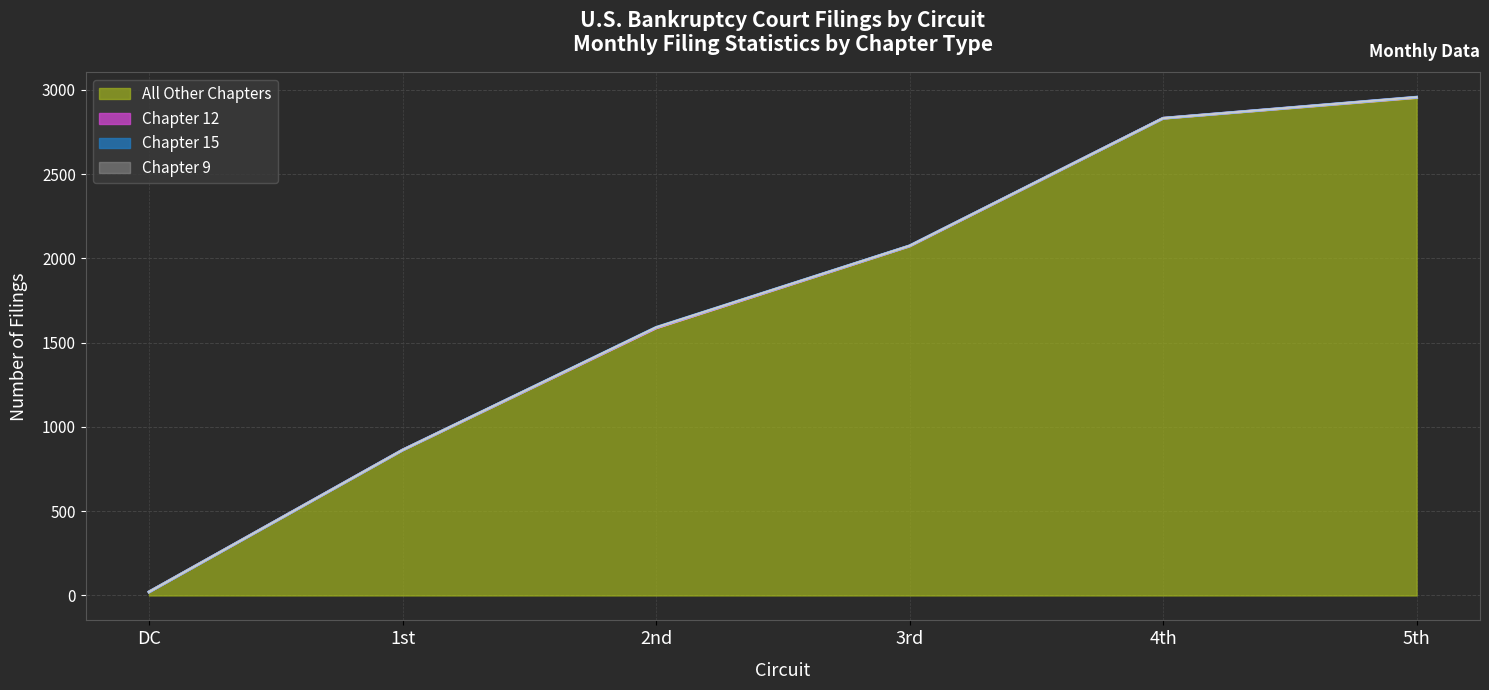

Rank the categories by All Other Chapters value from lowest to highest.

DC, 1st, 2nd, 3rd, 4th, 5th